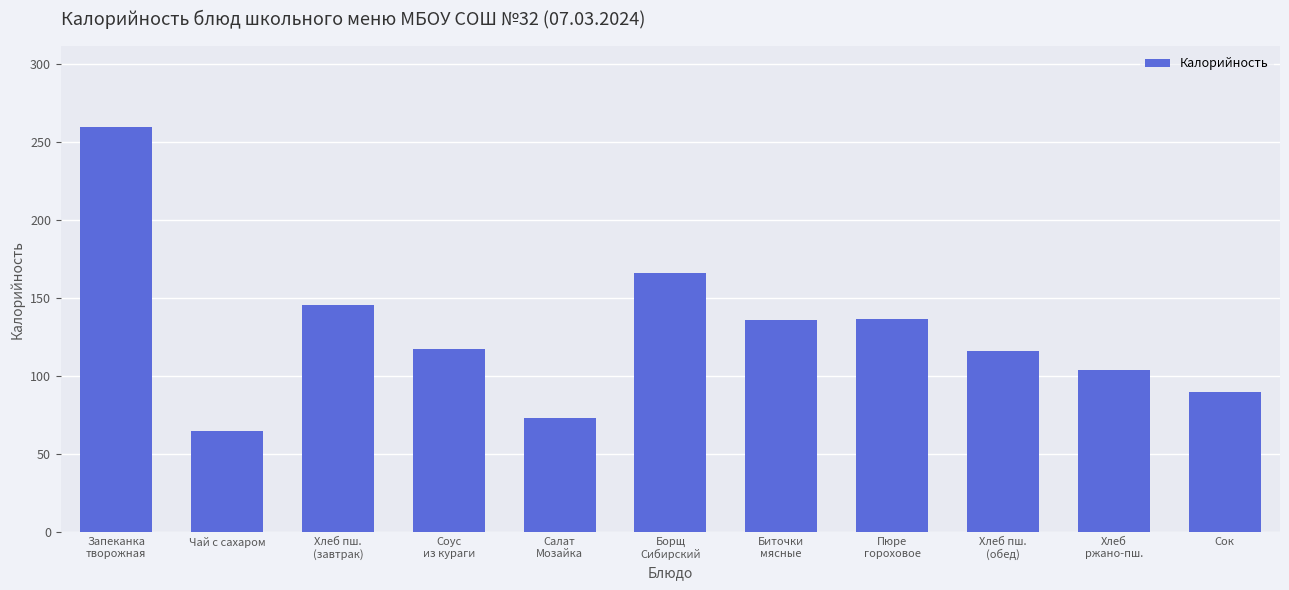

What is the label of the 4th bar from the right?

Пюре
гороховое